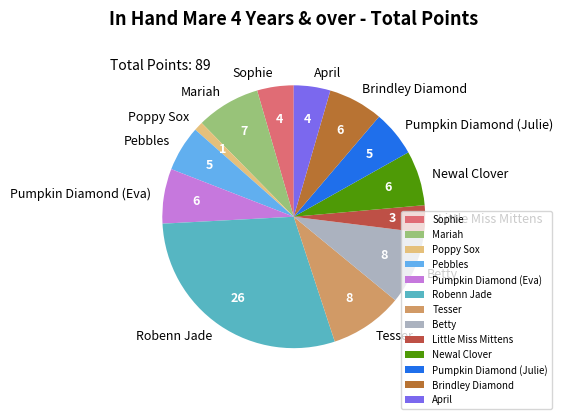

Between Pebbles and Tesser, which is larger?

Tesser